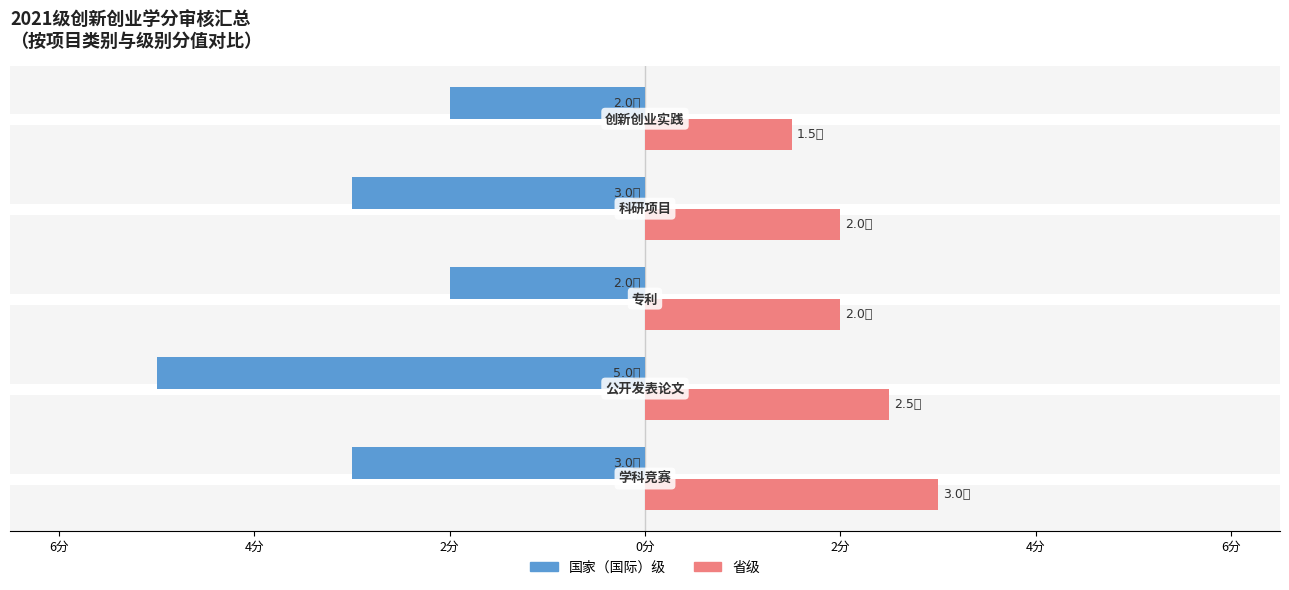

Reading left to right, what are all the values shown in this chart?

国家（国际）级: -3.0	-5.0	-2.0	-3.0	-2.0
省级: 3.0	2.5	2.0	2.0	1.5